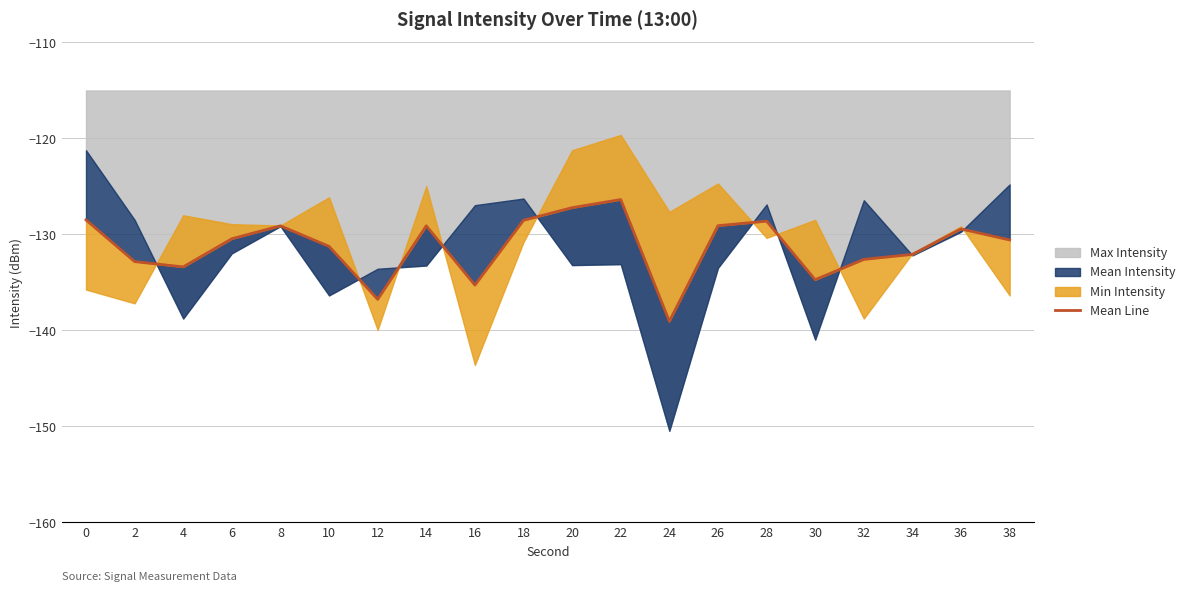

Rank the categories by value from highest to lowest.

22, 20, 0, 18, 28, 26, 14, 8, 36, 6, 38, 10, 34, 32, 2, 4, 30, 16, 12, 24